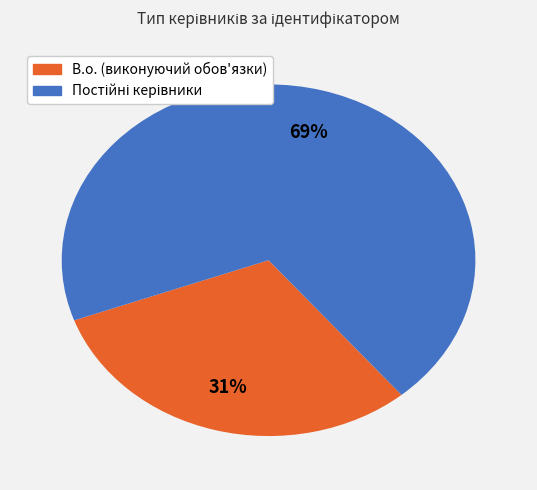

To the nearest percent, what is the average slice percentage?

50%